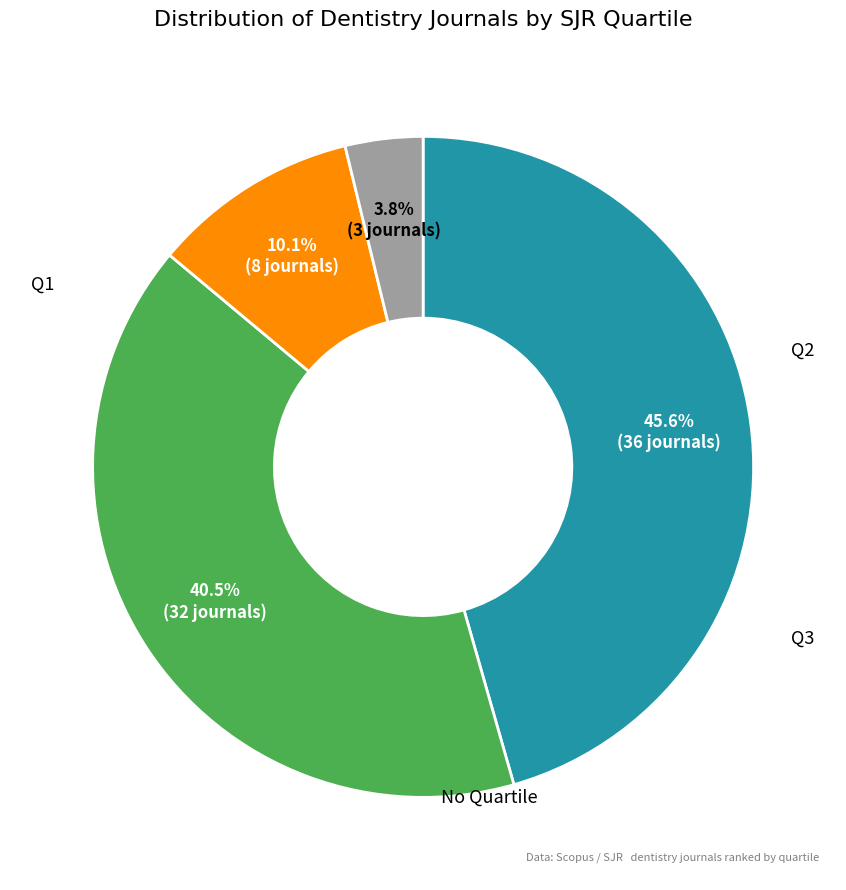

Count the number of slices in the pie.

4